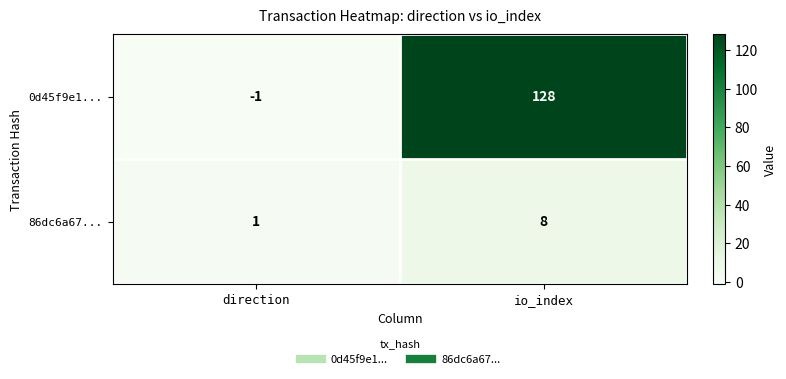

What is the difference between the highest and lowest values at io_index?

120